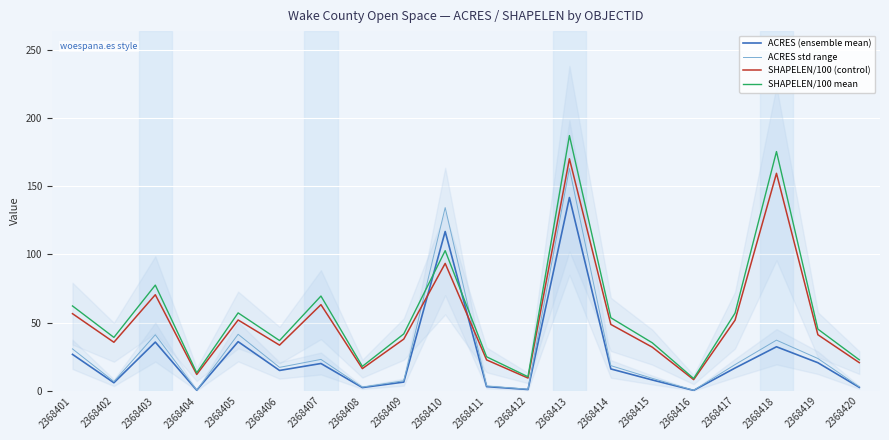

What is the maximum value for ACRES std range?

163.0